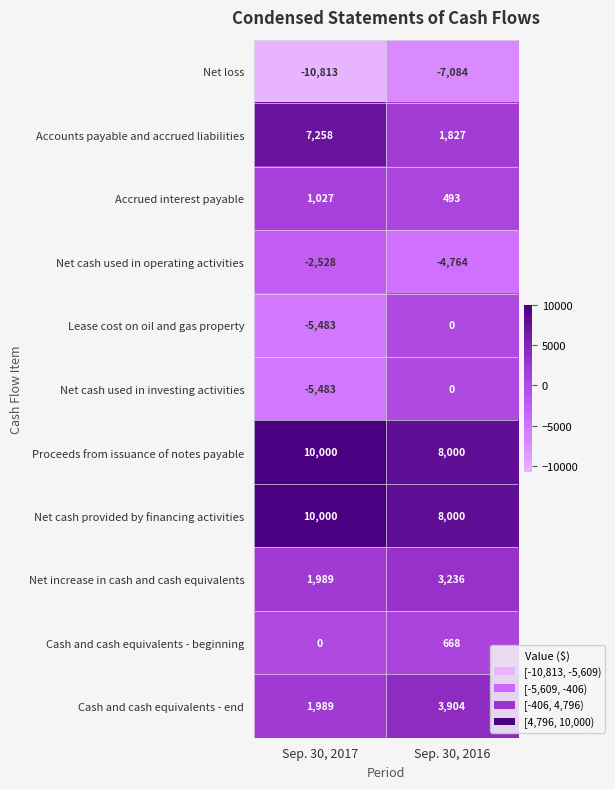

What is the spread (max minus min) of values at Sep. 30, 2017?

20813